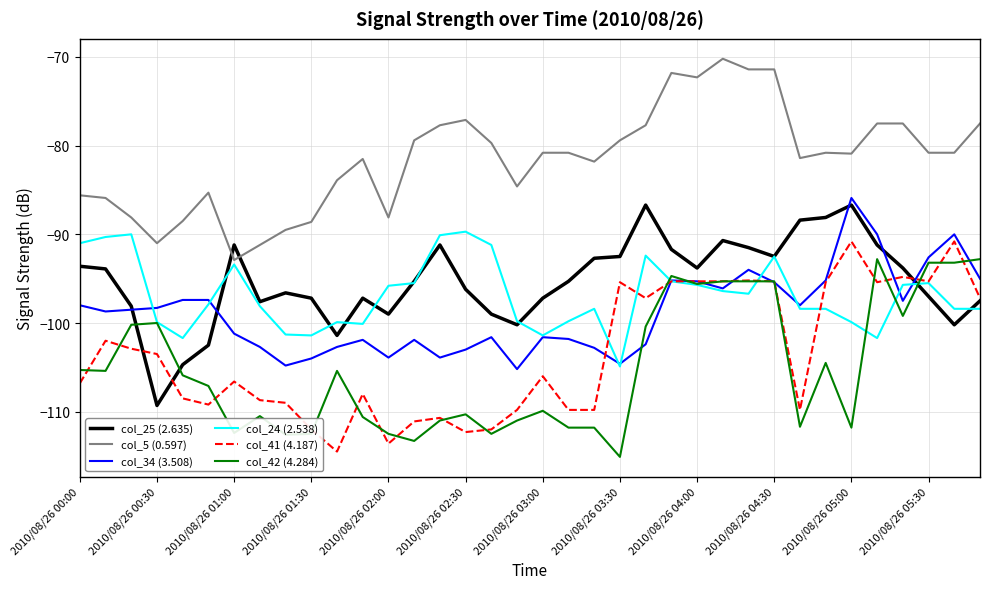

Which series has the largest total across all categories?

col_5 (0.597)